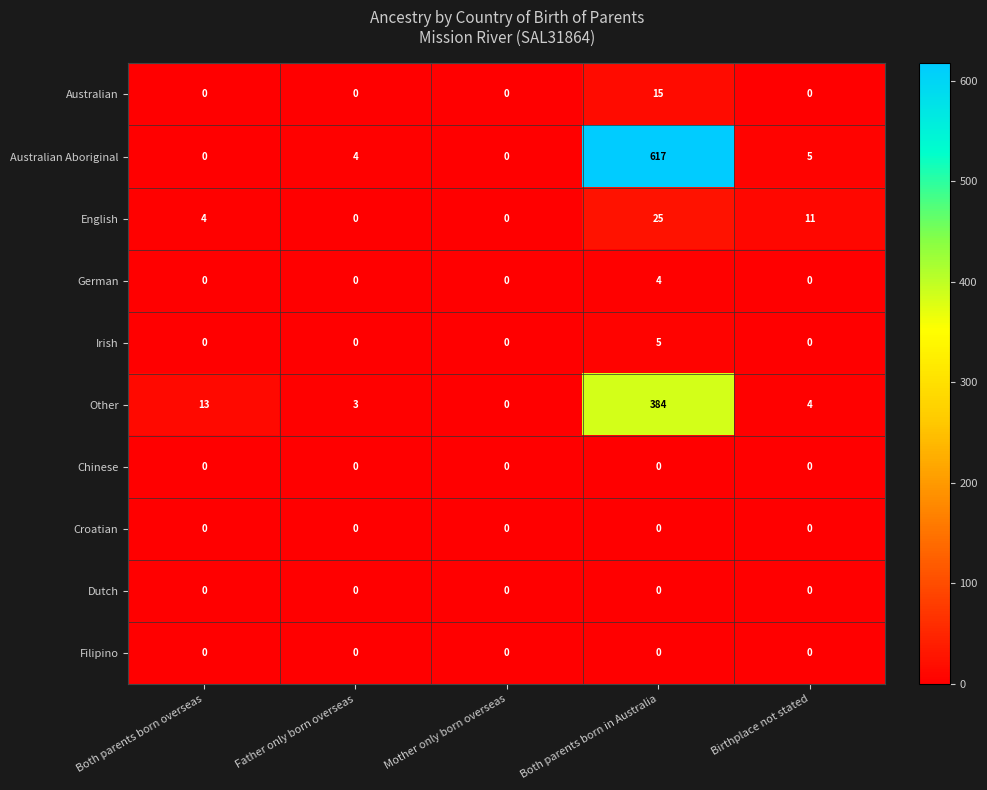

Rank the categories by Other value from lowest to highest.

Mother only born overseas, Father only born overseas, Birthplace not stated, Both parents born overseas, Both parents born in Australia